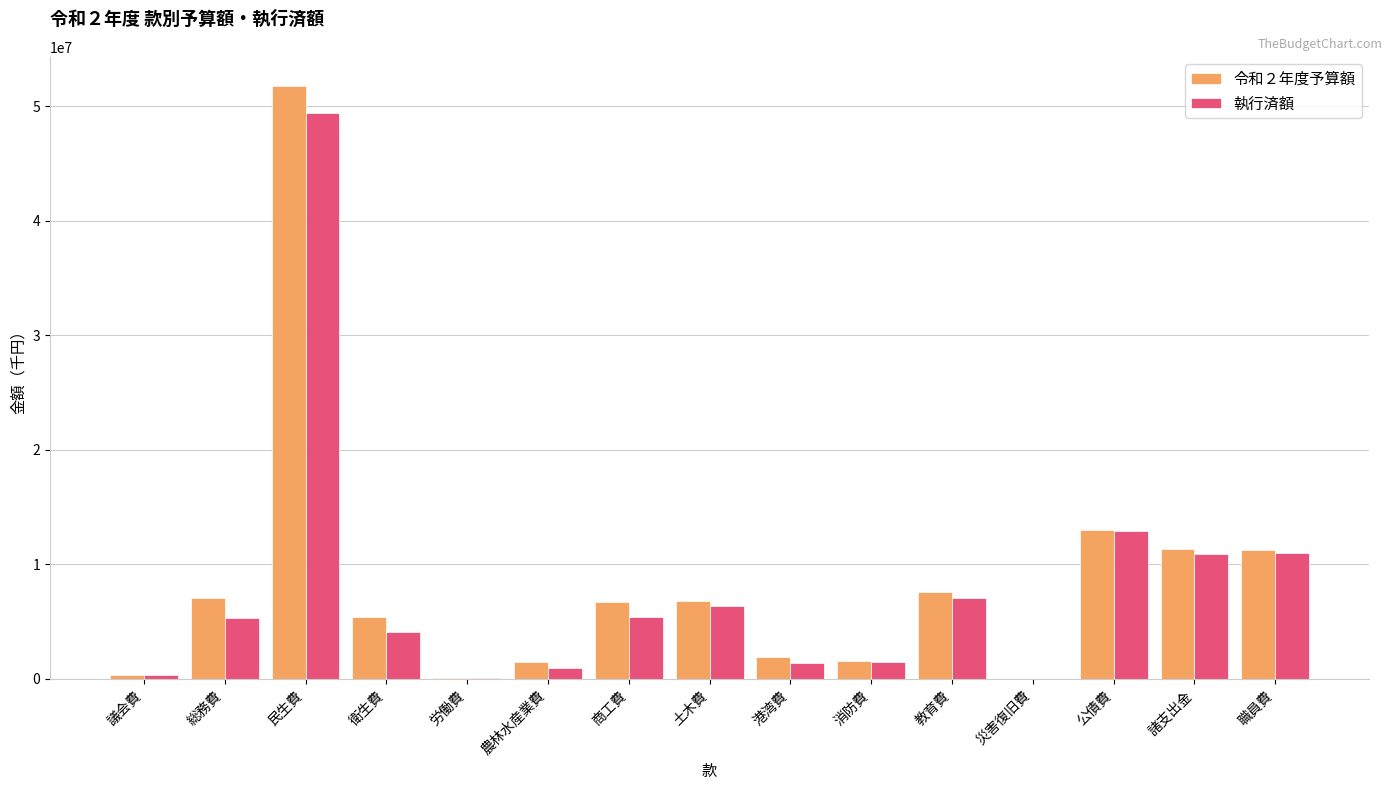

The value of 令和２年度予算額 at 商工費 is 6693911. True or false?

True